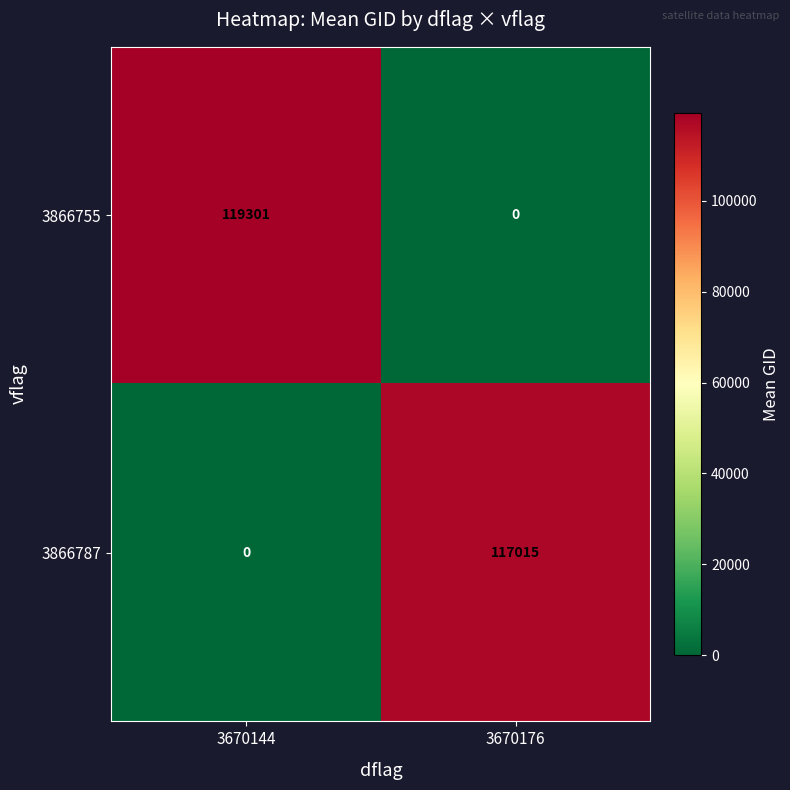

How many values in 3866755 are above zero?

1